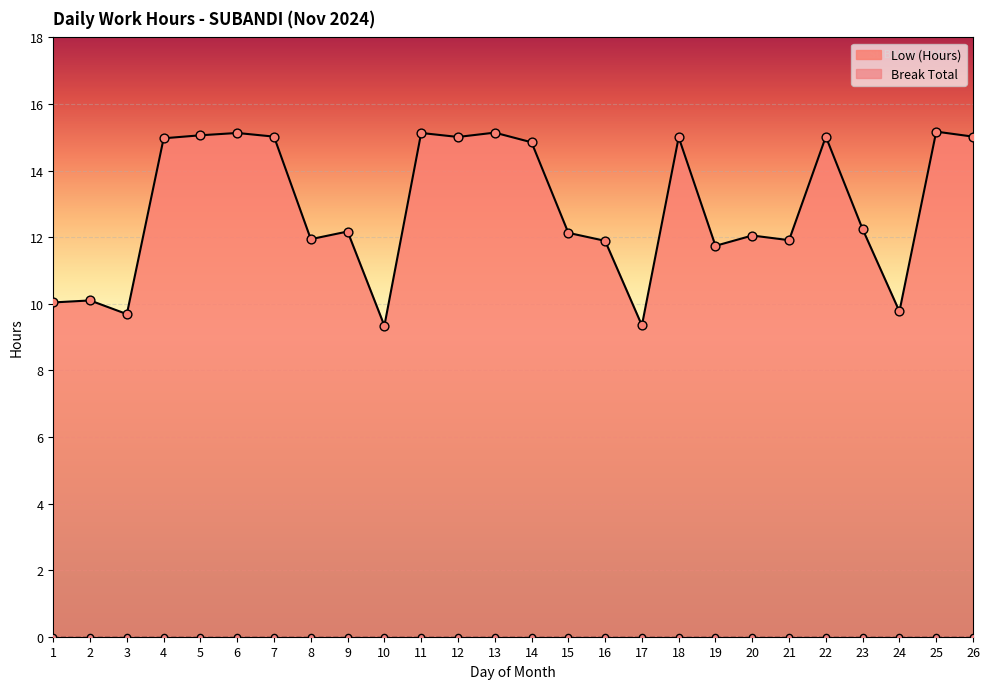

What is the change in value from 5 to 9?

-2.9